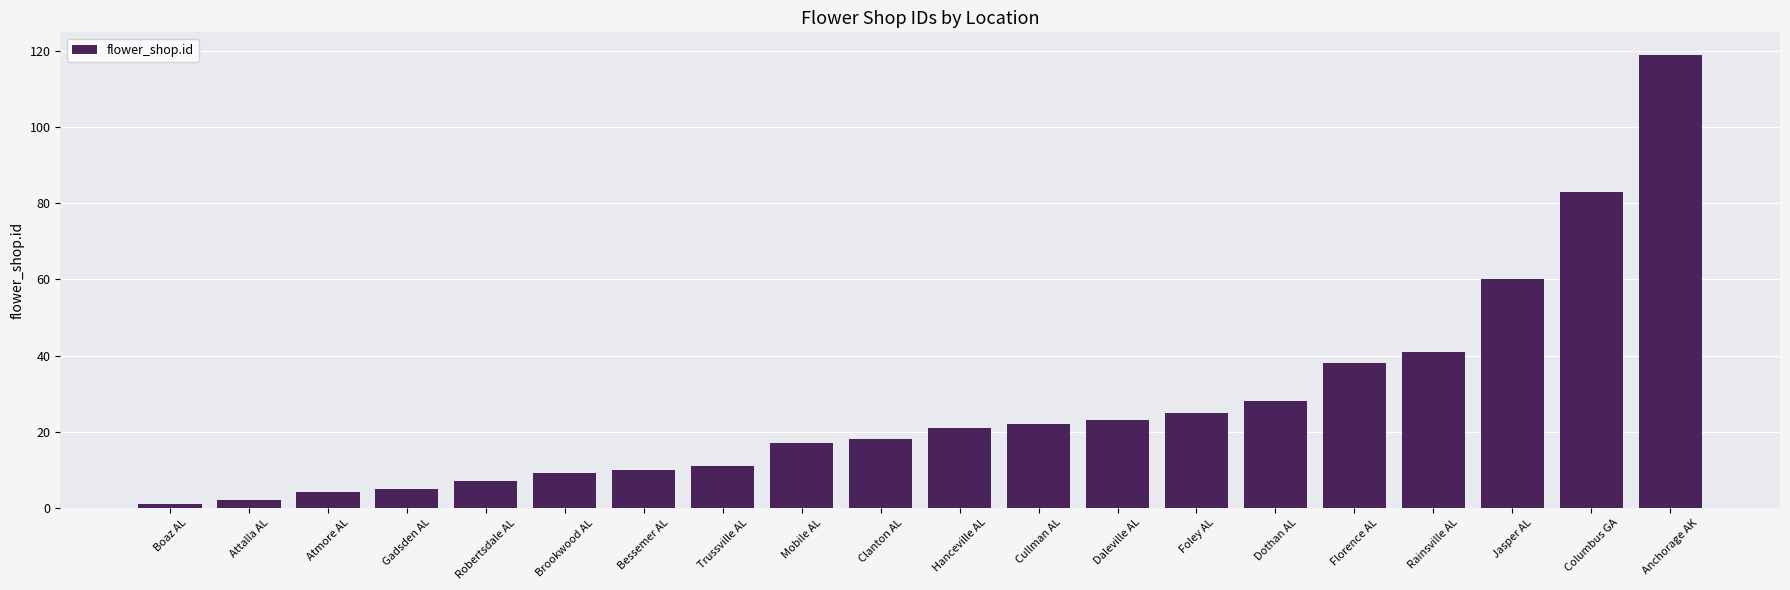

What is the sum of all values?

544